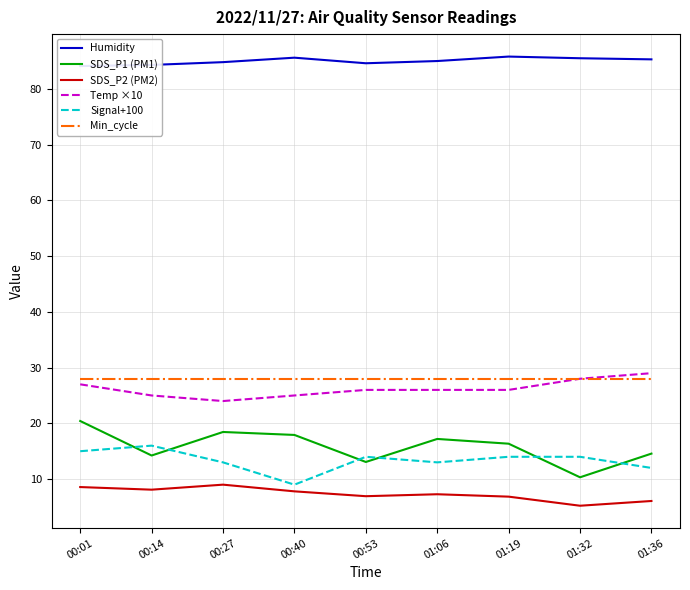

Which label corresponds to the smallest value in the chart?

01:32